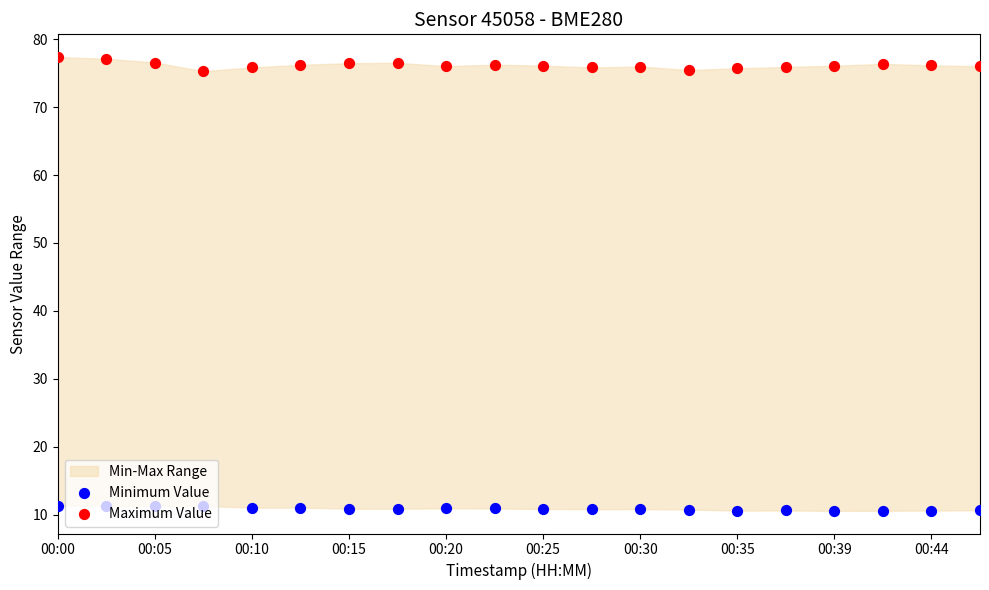

Which series has the largest total across all categories?

Maximum Value